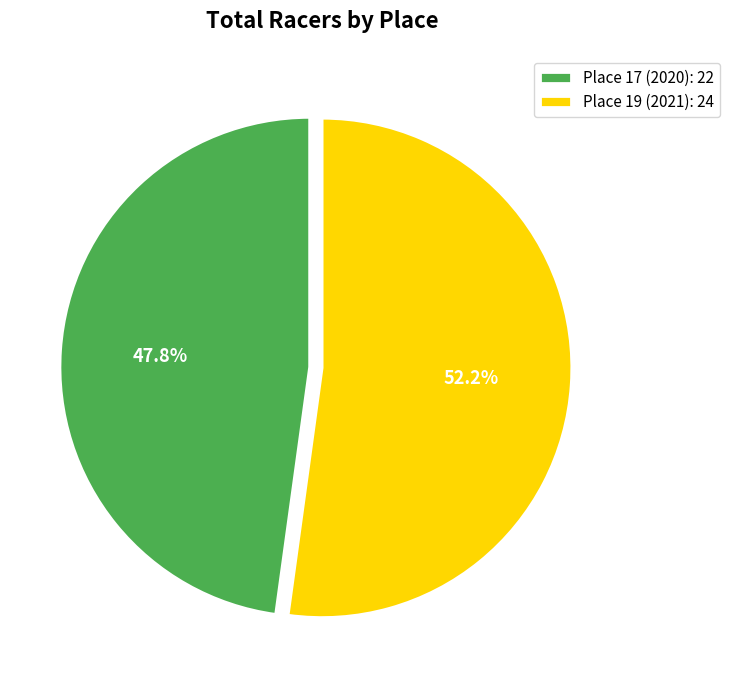

Rank the categories by value from highest to lowest.

Place 19 (2021), Place 17 (2020)